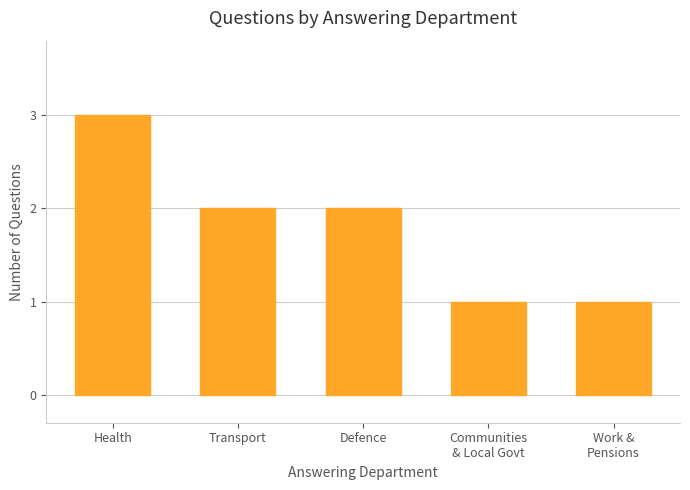

Reading left to right, what are all the values shown in this chart?

3	2	2	1	1